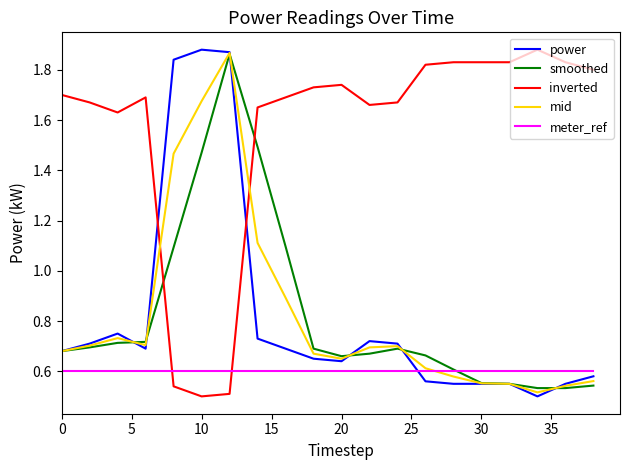

After their last crossing, which series has the higher values: inverted or power?

inverted